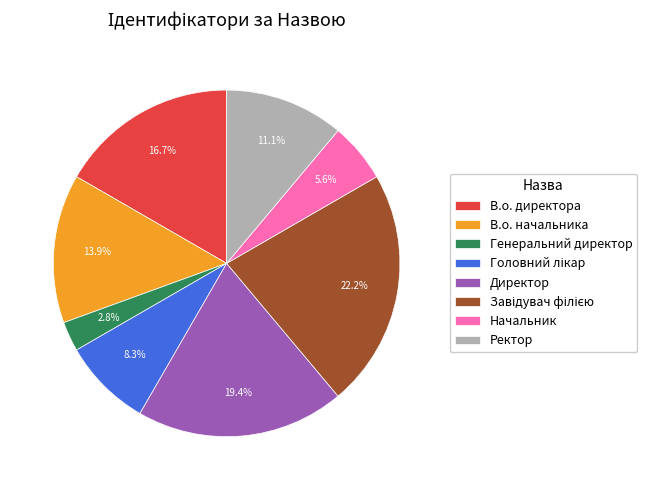

What percentage do Начальник and Директор together represent?

25.0%